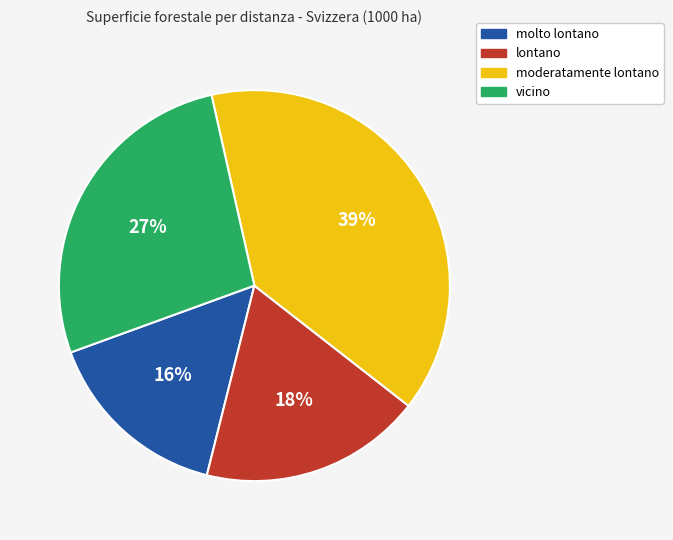

Is there a majority slice in this chart?

No